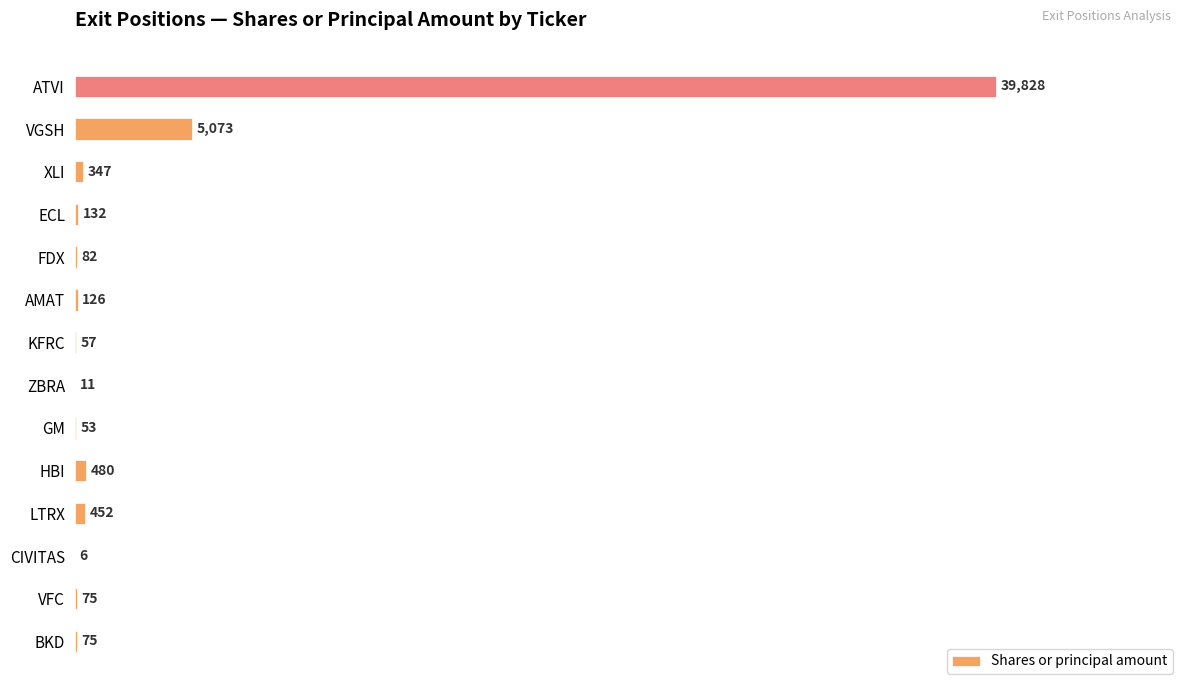

Are the bars horizontal?

Yes